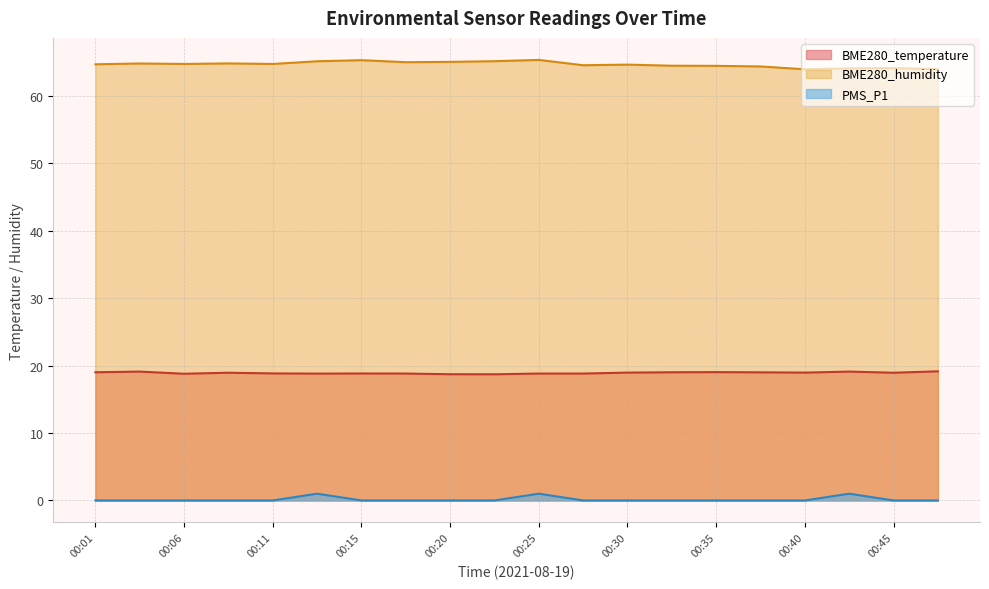

True or false: PMS_P1 and BME280_temperature cross at least once.

False